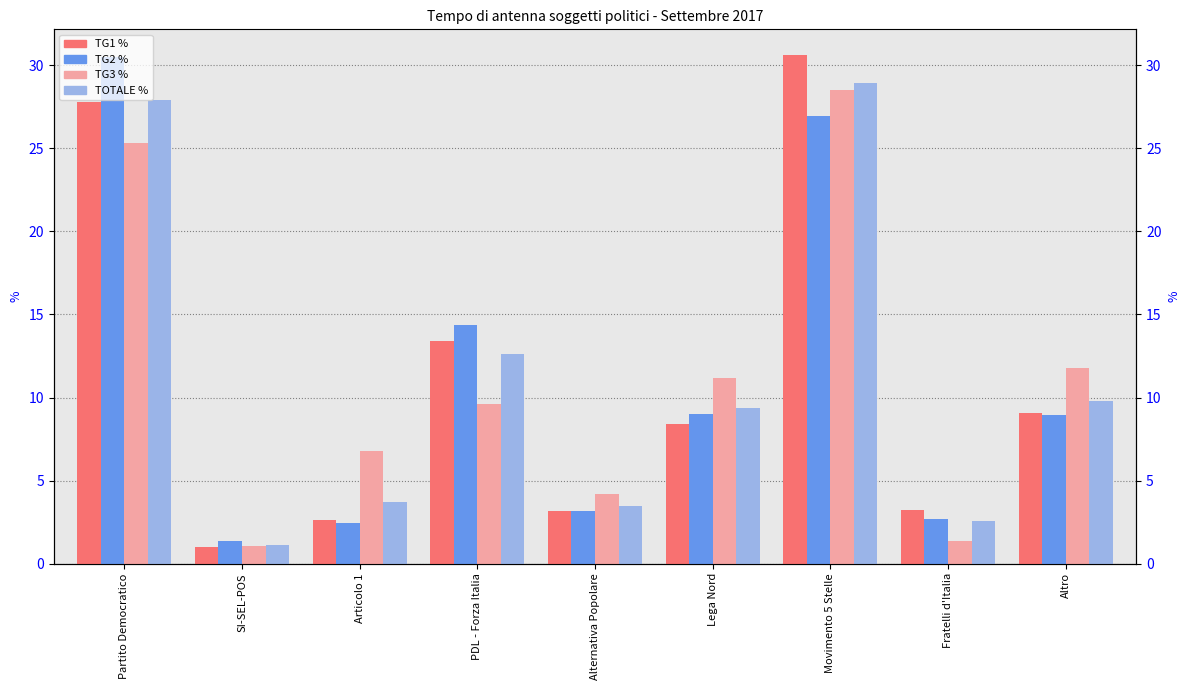

What is the difference between the highest and lowest values at Movimento 5 Stelle?

3.7